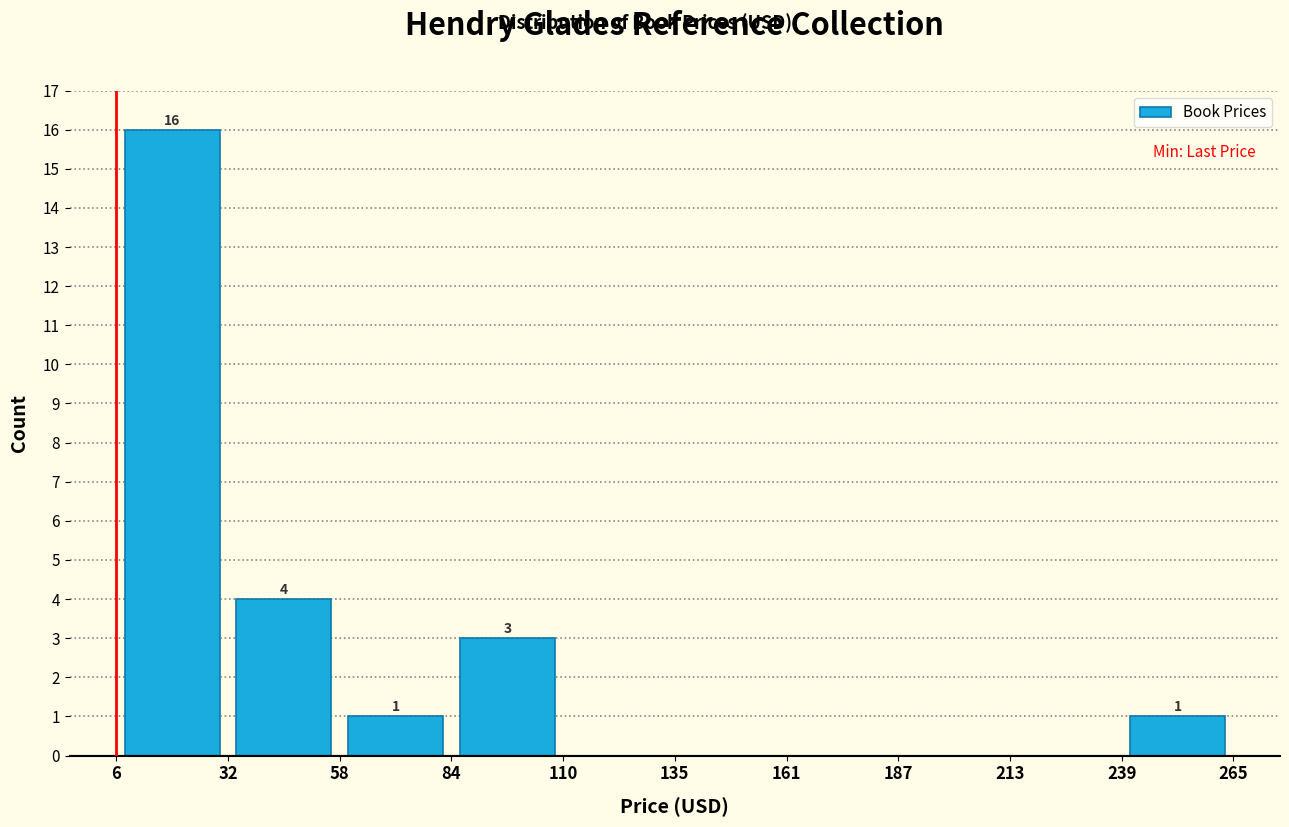

Which range on the x-axis has the tallest bar?

6 to 32